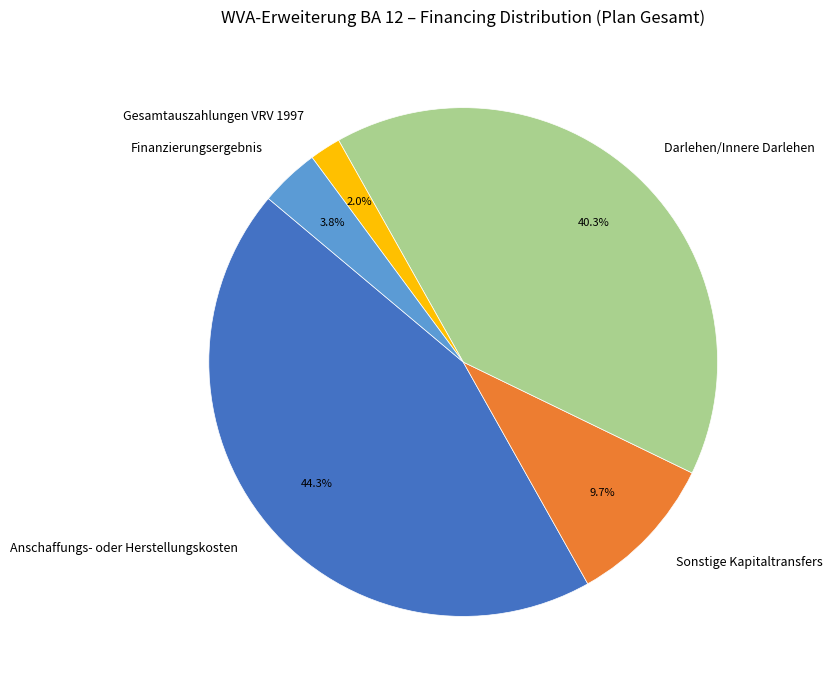

To the nearest percent, what is the difference between the largest and smallest slice percentages?

42%